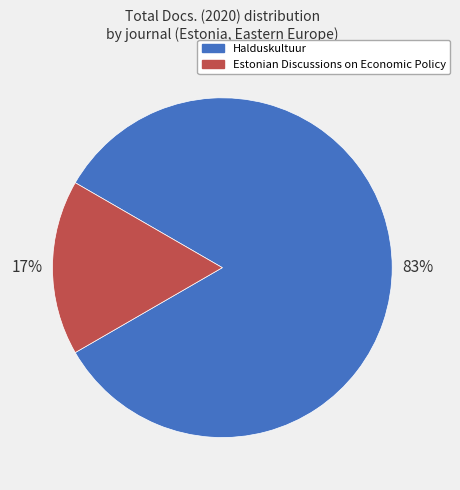

To the nearest percent, what is the average slice percentage?

50%